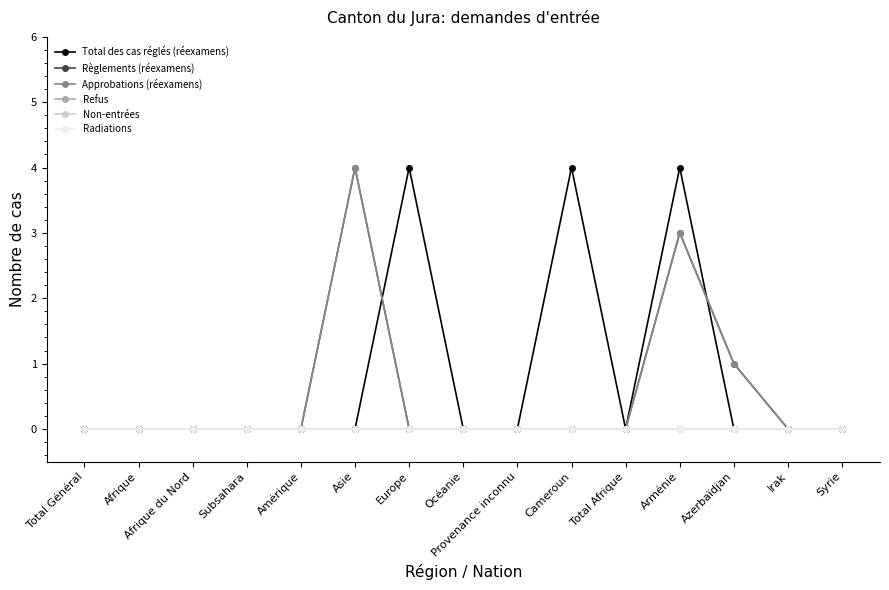

Does the chart display data point markers on the line(s)?

Yes